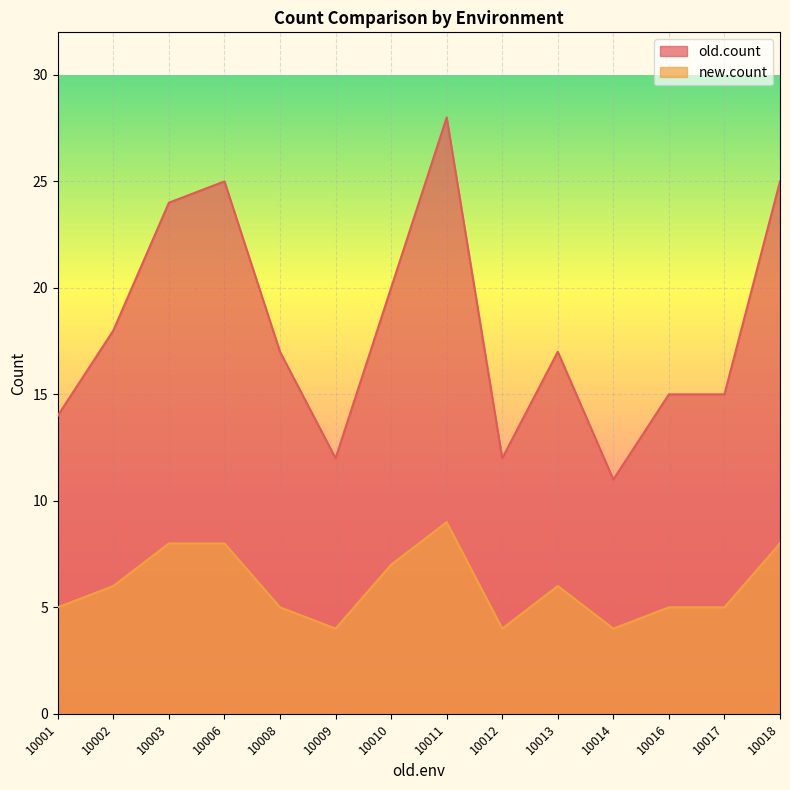

True or false: old.count has a value of 28 at 10011.

True